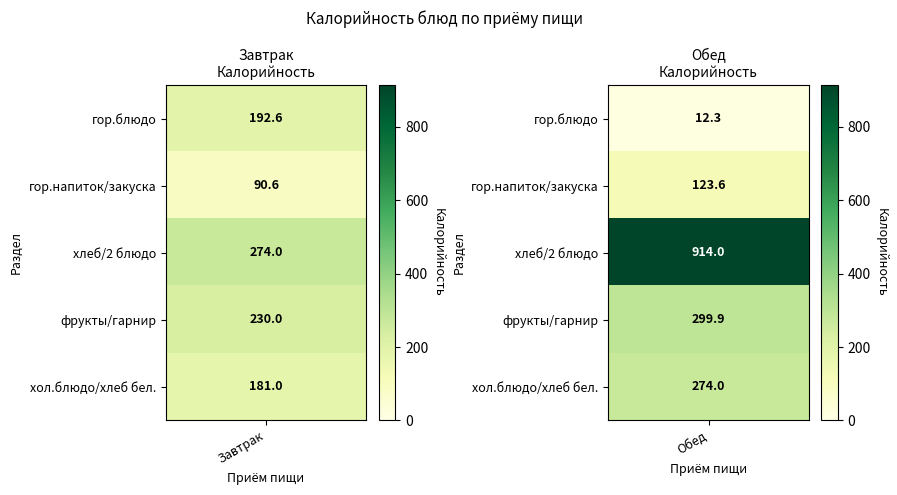

Between 3 and 0, which is larger?

3